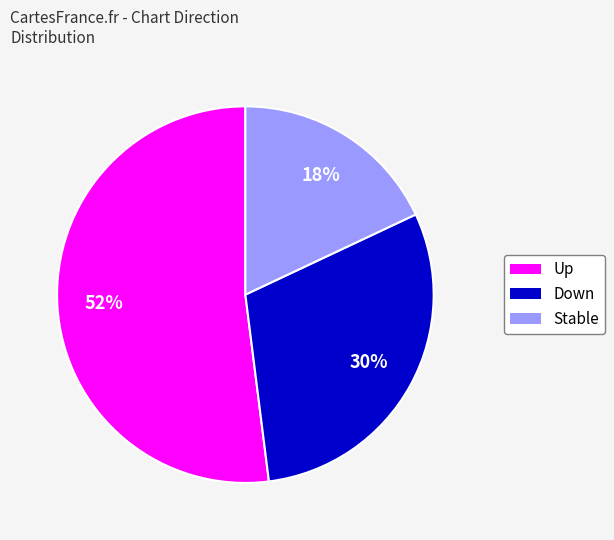

To the nearest percent, what is the difference between the largest and smallest slice percentages?

34%